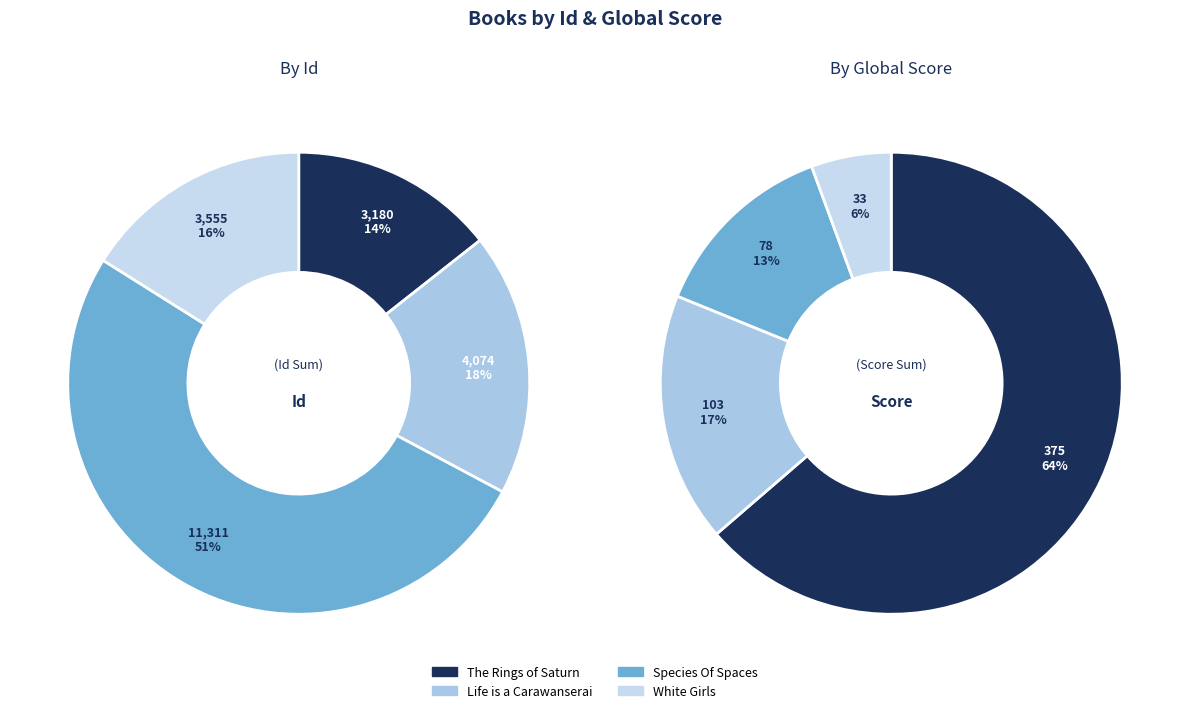

What is the ratio of the value at Life is a Carawanserai to the value at The Rings of Saturn?

1.3